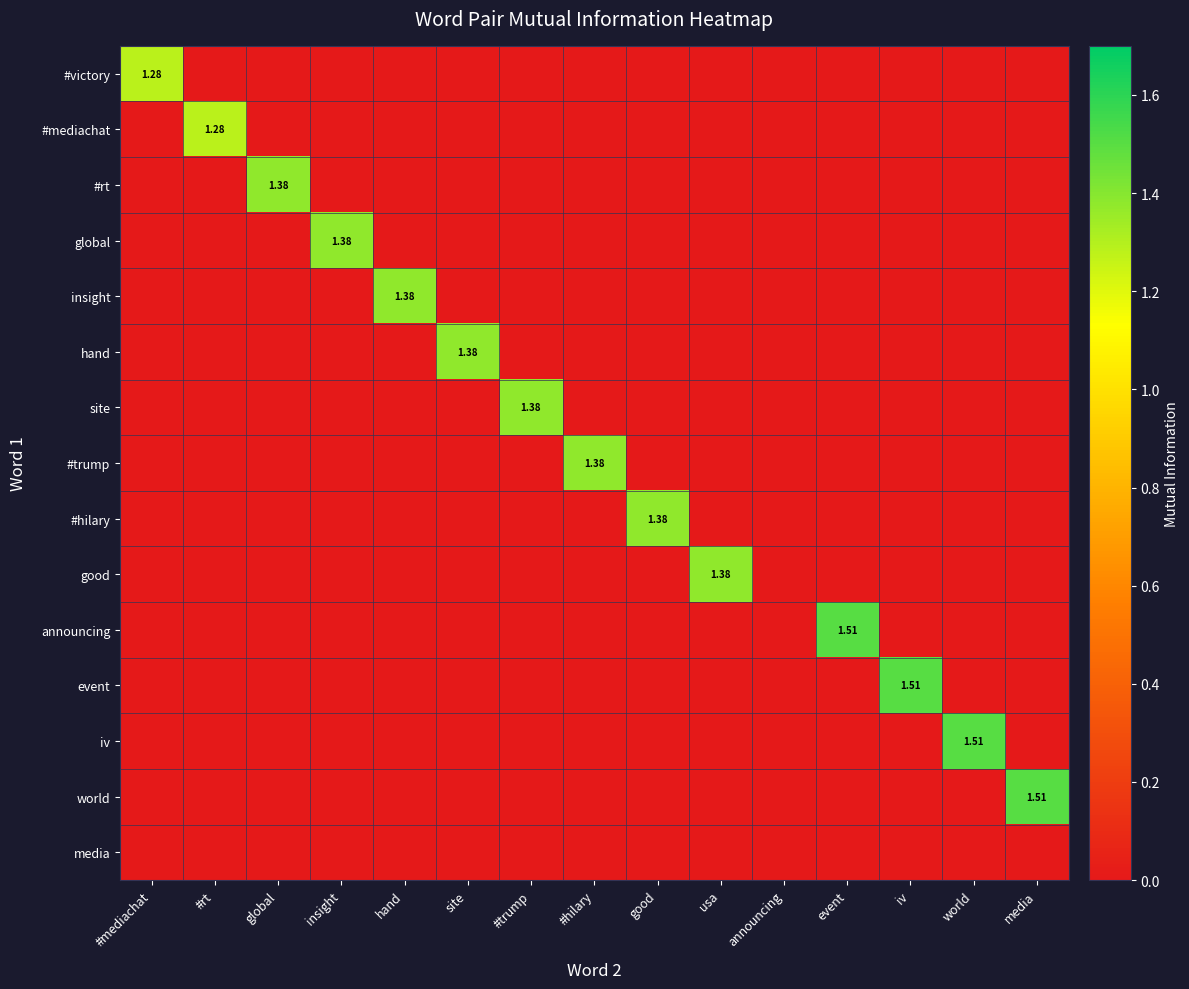

At how many categories does at least one series exceed 1?

14